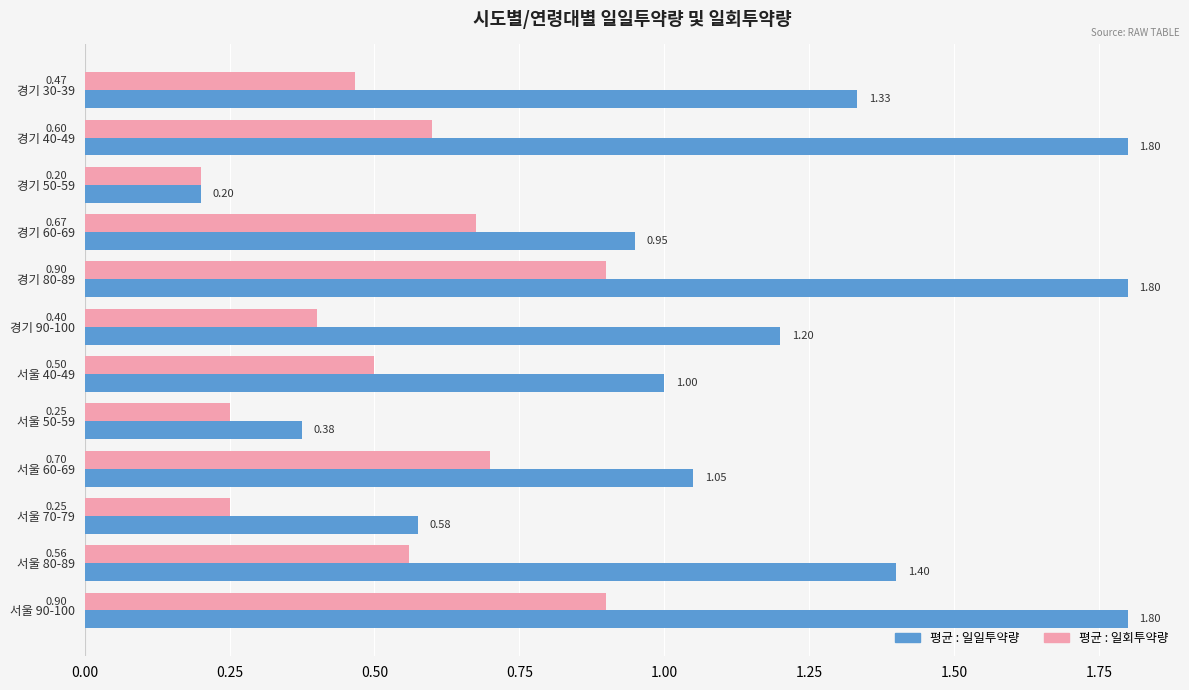

List the series in order of their peak value, lowest first.

평균 : 일회투약량, 평균 : 일일투약량